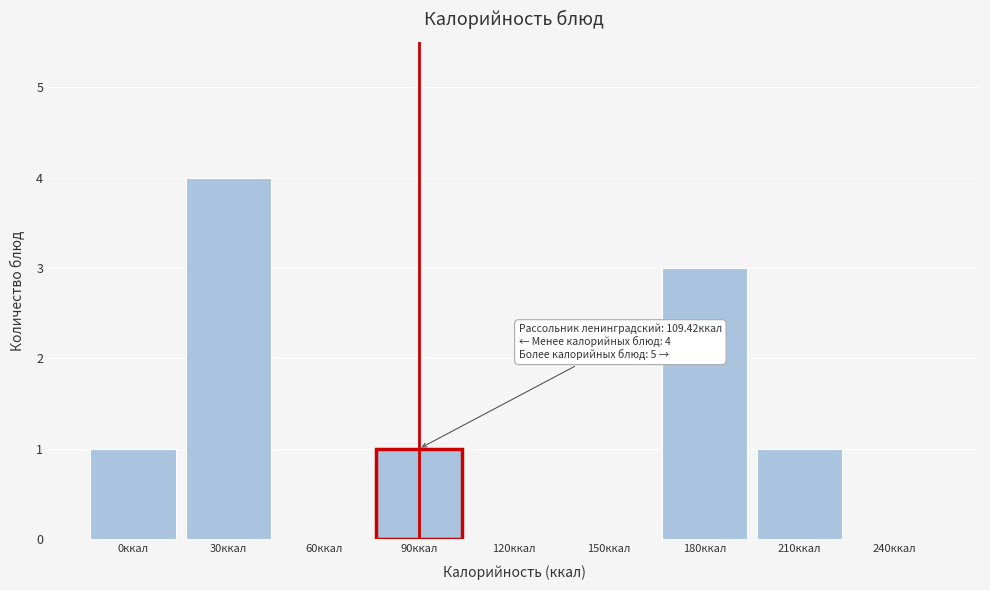

Reading left to right, what are all the values shown in this chart?

0ккал=1	30ккал=4	60ккал=0	90ккал=1	120ккал=0	150ккал=0	180ккал=3	210ккал=1	240ккал=0